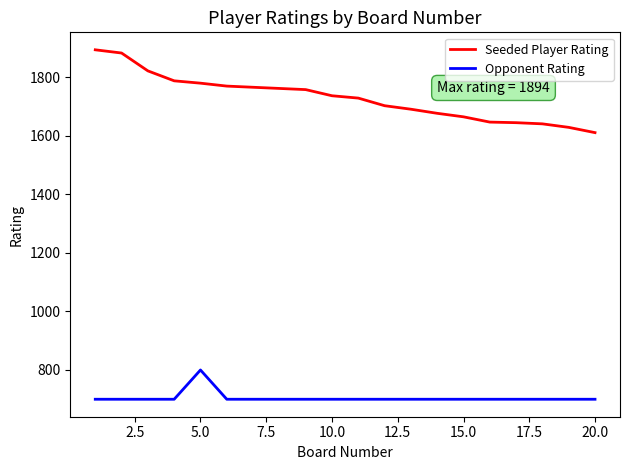

What is the difference between the maximum and minimum values in the Opponent Rating series?

100